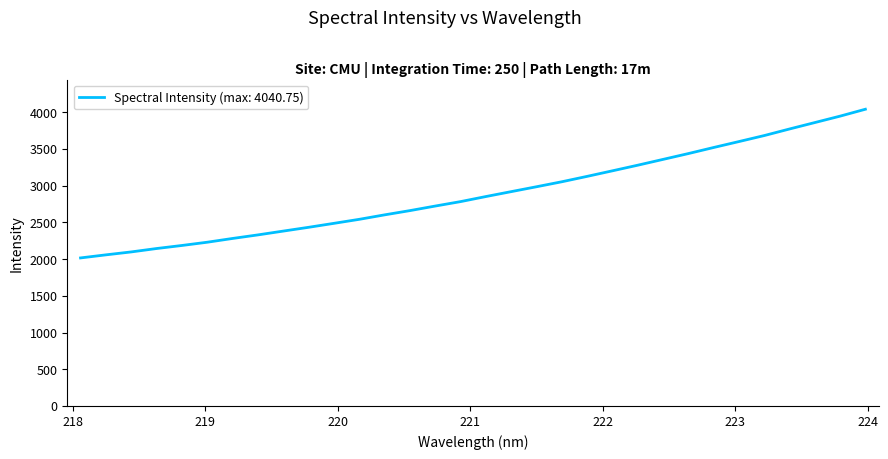

Count the number of data series in this chart.

1